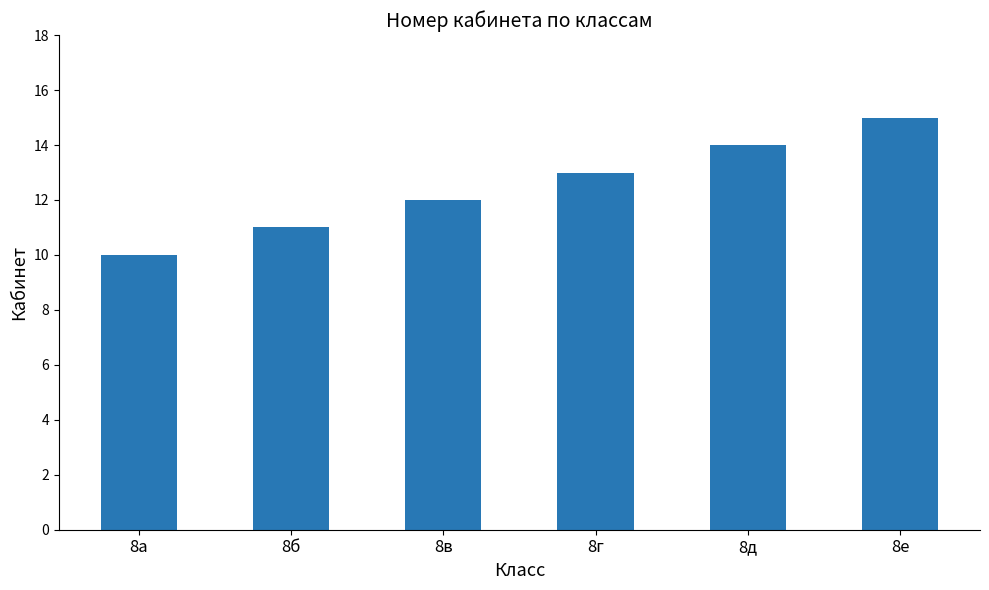

Rank the categories by value from lowest to highest.

8а, 8б, 8в, 8г, 8д, 8е